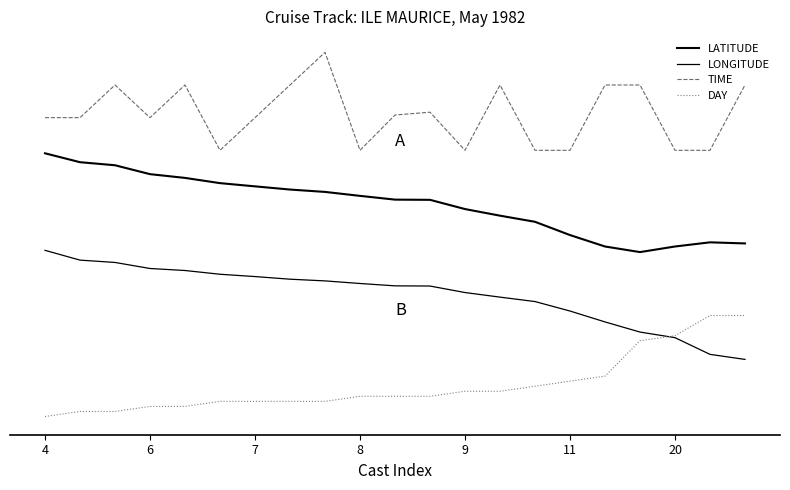

Reading right to left, list all the values displayed in this chart.

LATITUDE: -1.3	-1.3	-1.4	-1.6	-1.4	-1.0	-0.6	-0.4	-0.2	0.2	0.2	0.3	0.4	0.5	0.6	0.7	0.9	1.0	1.3	1.4	1.7
LONGITUDE: -5.2	-5.0	-4.4	-4.2	-3.9	-3.5	-3.2	-3.1	-2.9	-2.7	-2.7	-2.6	-2.5	-2.5	-2.4	-2.3	-2.2	-2.1	-1.9	-1.9	-1.5
TIME: 4.0	1.8	1.8	4.0	4.0	1.8	1.8	4.0	1.8	3.1	3.0	1.8	5.1	4.0	2.9	1.8	4.0	2.9	4.0	2.9	2.9
DAY: -3.7	-3.7	-4.4	-4.5	-5.7	-5.9	-6.0	-6.2	-6.2	-6.4	-6.4	-6.4	-6.6	-6.6	-6.6	-6.6	-6.7	-6.7	-6.9	-6.9	-7.1